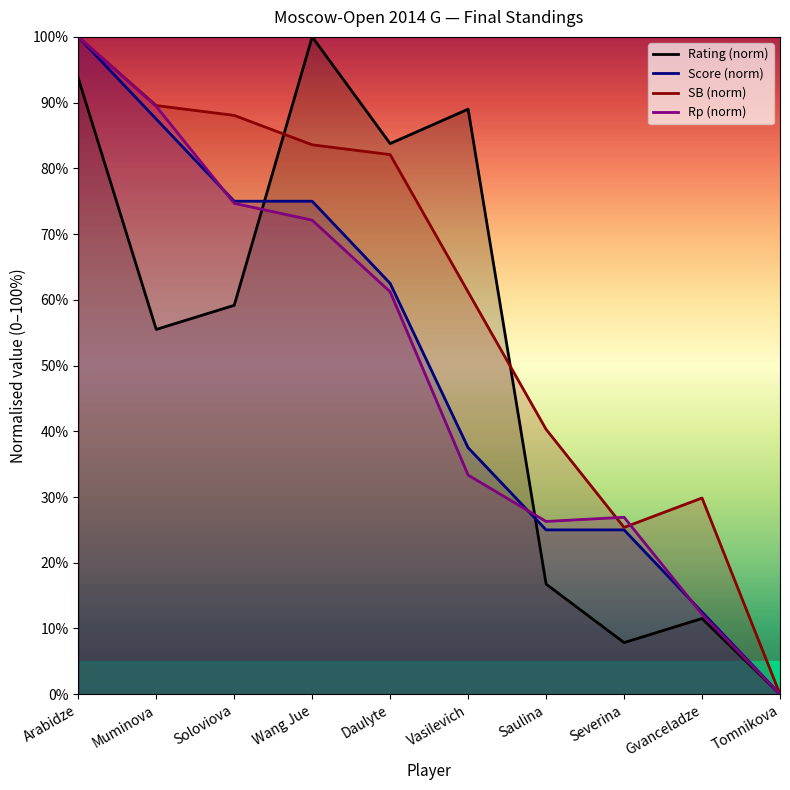

The Score series shows 53.2 at Tomnikova. True or false?

False